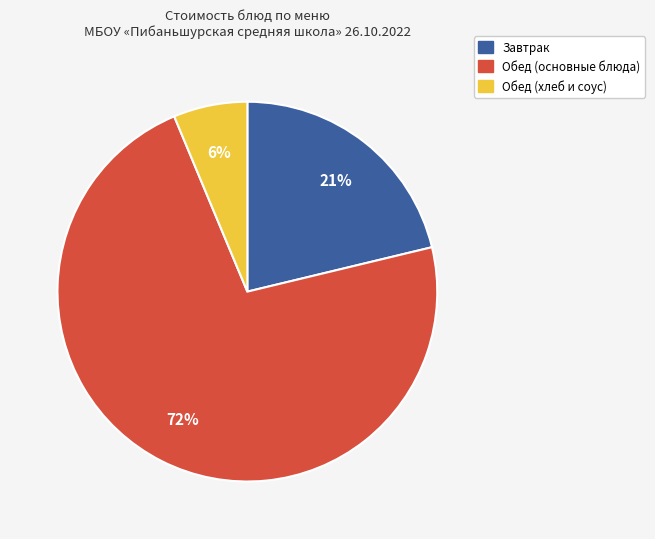

Is there any slice that represents more than half of the pie?

Yes